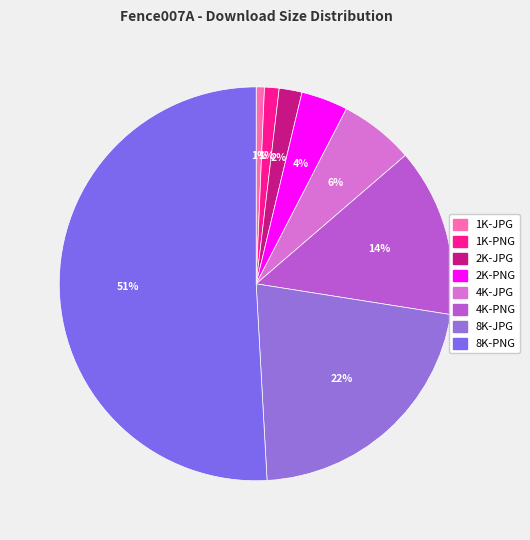

What percentage is the 2K-JPG slice, to the nearest percent?

2%